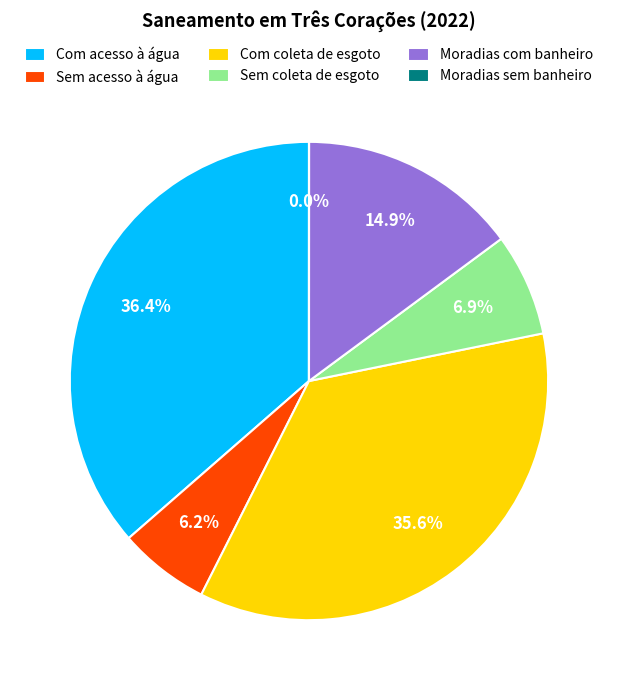

To the nearest percent, what is the difference between the Sem acesso à água and Com coleta de esgoto slice percentages?

29%